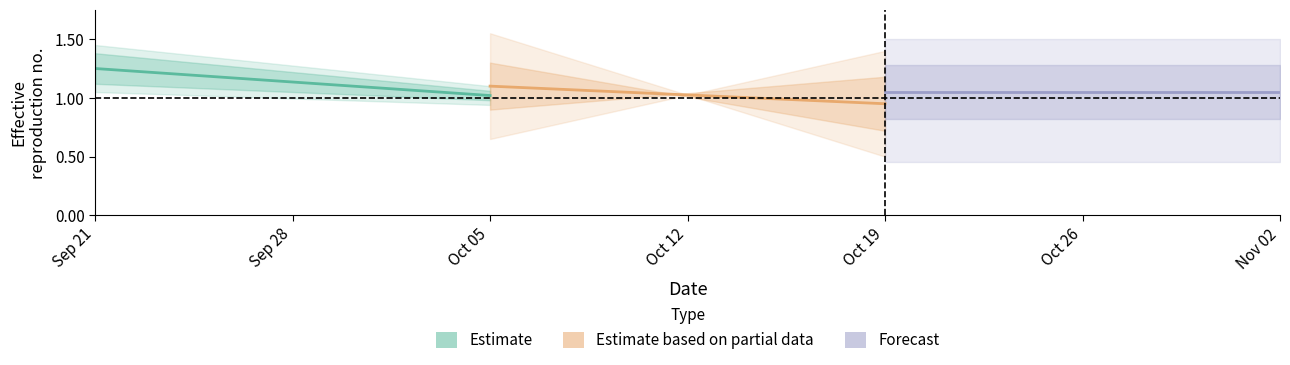

Rank the categories by Forecast value from lowest to highest.

Sep 21, Sep 28, Oct 05, Oct 12, Oct 19, Oct 26, Nov 02